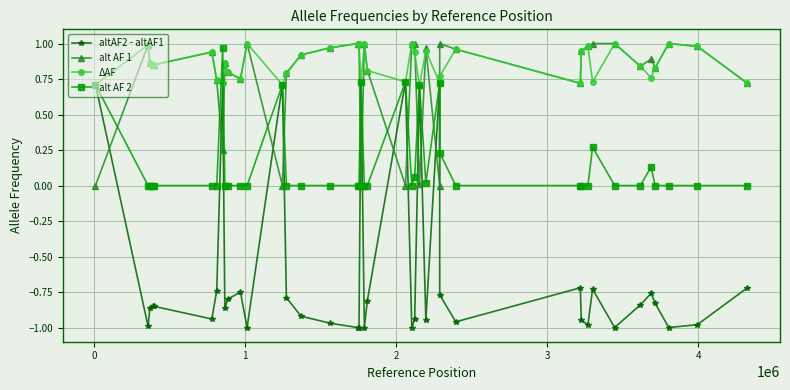

True or false: altAF2 - altAF1 and alt AF 1 intersect in this chart.

True